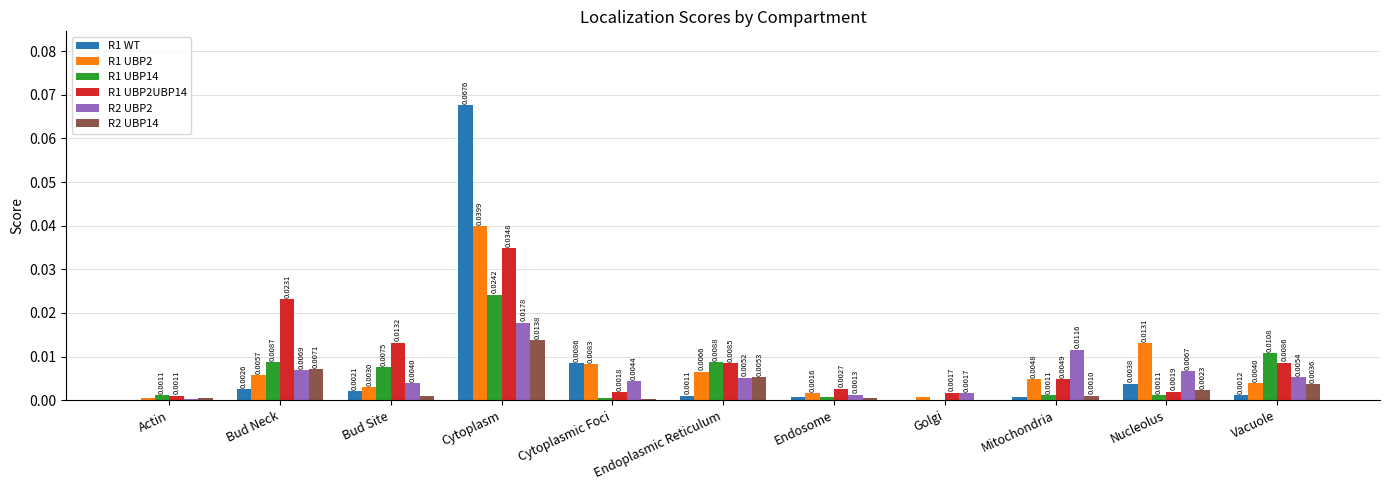

Between Mitochondria and Vacuole, which series saw the biggest shift?

R1 UBP14